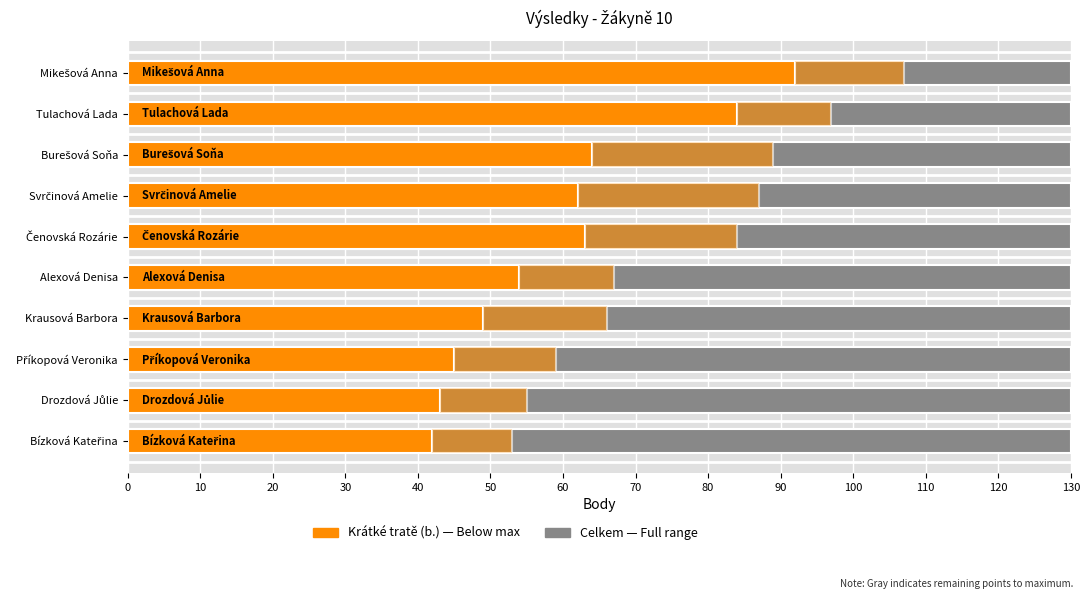

True or false: Krátké tratě (b.) has a value of 81 at Příkopová Veronika.

False